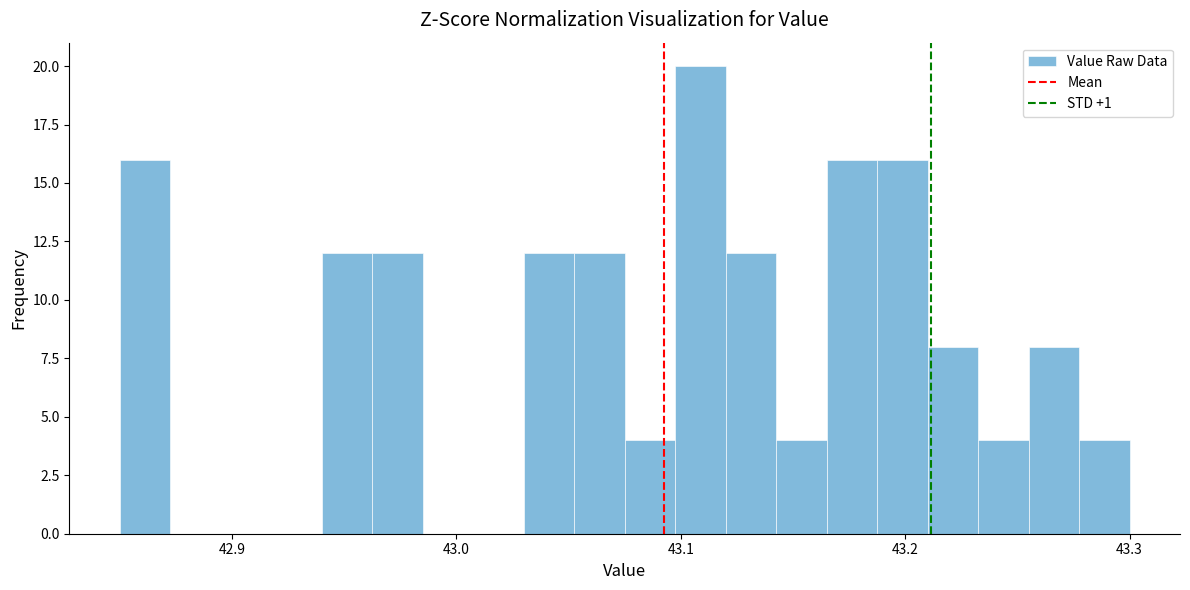

Read against the x-axis, roughly where is the centre of the tallest bar?

43.11